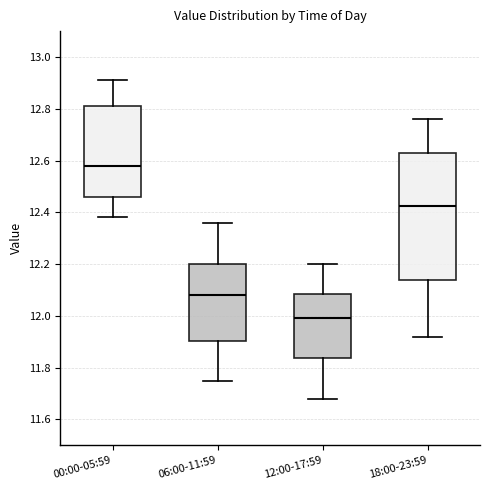

Reading left to right, transcribe this box plot: for each box, give where its median line is, the range the box spans, and where its two whiskers end, as read against the y-axis. The values are not printed on the chart, so give them approximately, as read against the axis.

00:00-05:59: median 12.58, box 12.46 to 12.82, whiskers 12.38 to 12.92
06:00-11:59: median 12.08, box 11.90 to 12.20, whiskers 11.76 to 12.36
12:00-17:59: median 12.00, box 11.84 to 12.08, whiskers 11.68 to 12.20
18:00-23:59: median 12.42, box 12.14 to 12.62, whiskers 11.92 to 12.76